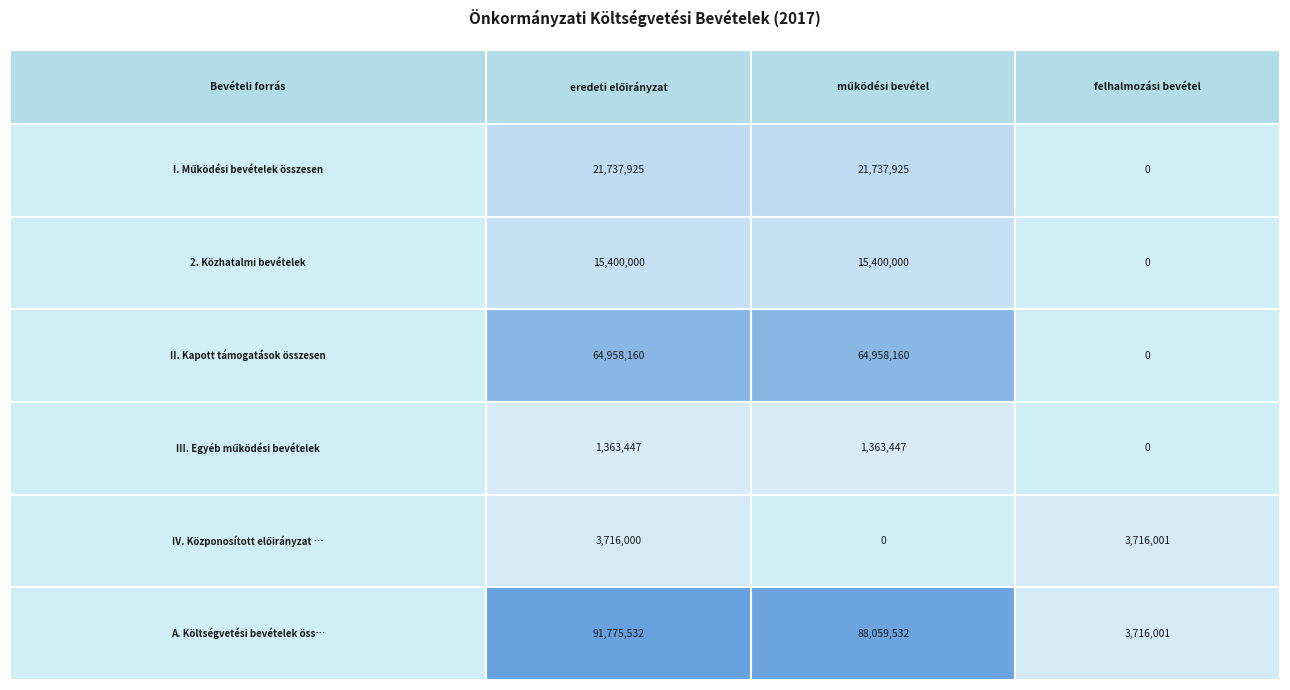

The value of II. Kapott támogatások összesen at 2 is 0. True or false?

True